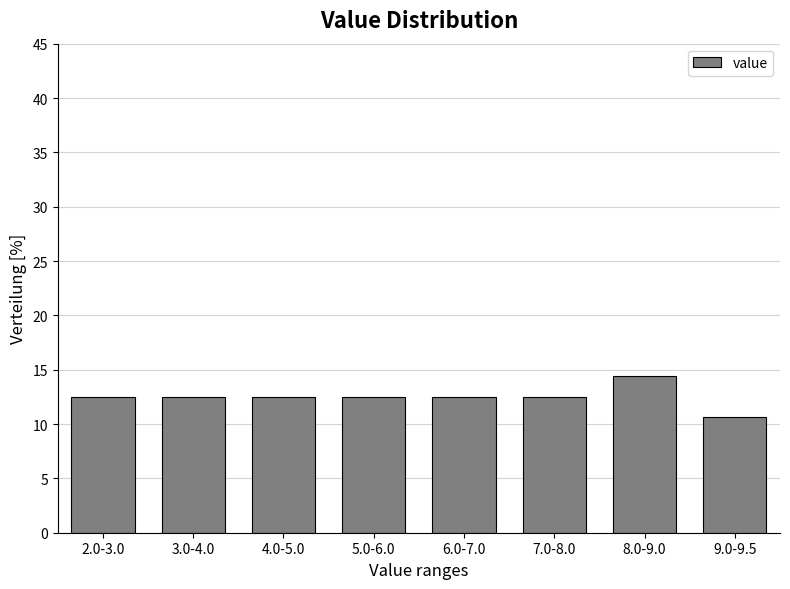

Reading left to right, transcribe all the data shown in this chart.

2.0-3.0=12.5	3.0-4.0=12.5	4.0-5.0=12.5	5.0-6.0=12.5	6.0-7.0=12.5	7.0-8.0=12.5	8.0-9.0=14.4	9.0-9.5=10.6